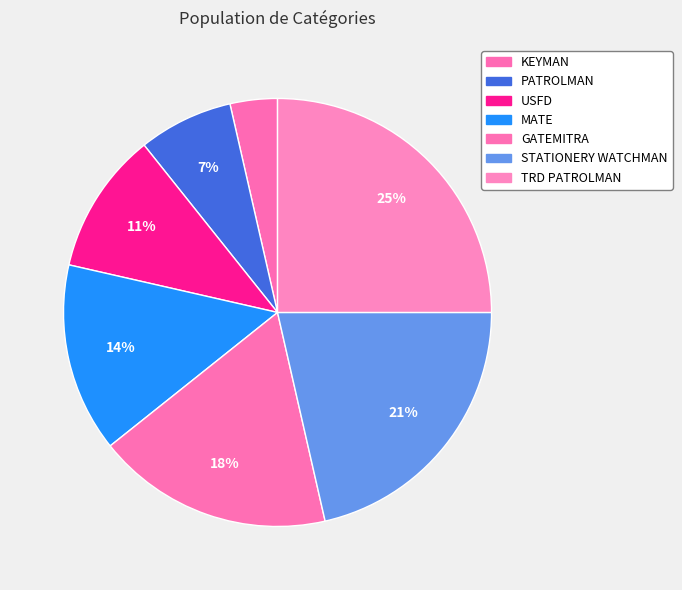

Is there any slice that represents more than half of the pie?

No